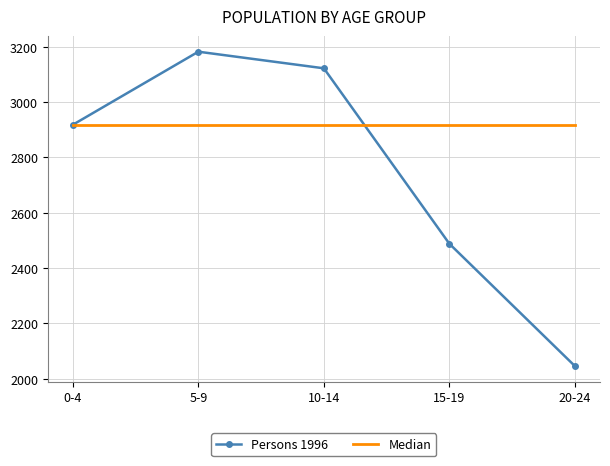

The Median series shows 2918 at 5-9. True or false?

True